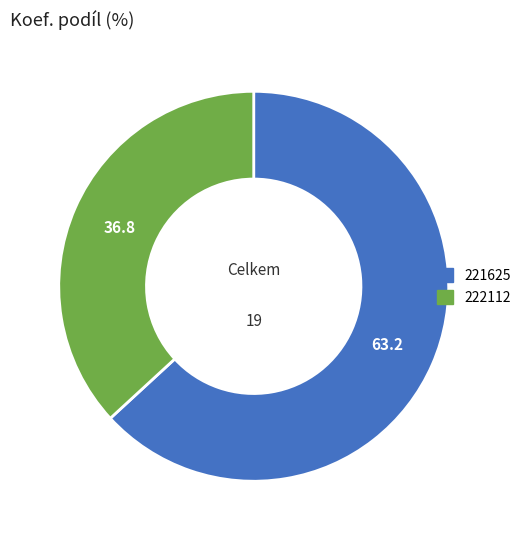

Approximately how many times larger is the value at 222112 compared to 221625?

0.6